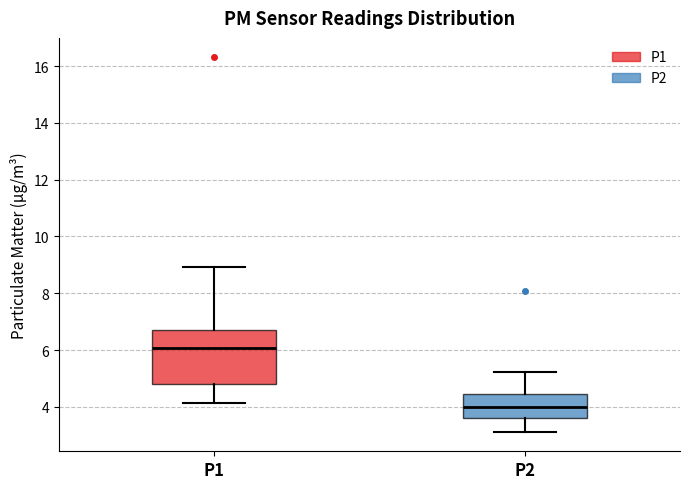

Reading left to right, read every box against the y-axis: the position of its median line, the range the box covers, and the ends of its whiskers. The values are not printed on the chart, so give them approximately, as read against the axis.

P1: median 6.0, box 4.8 to 6.8, whiskers 4.2 to 9.0
P2: median 4.0, box 3.6 to 4.4, whiskers 3.2 to 5.2